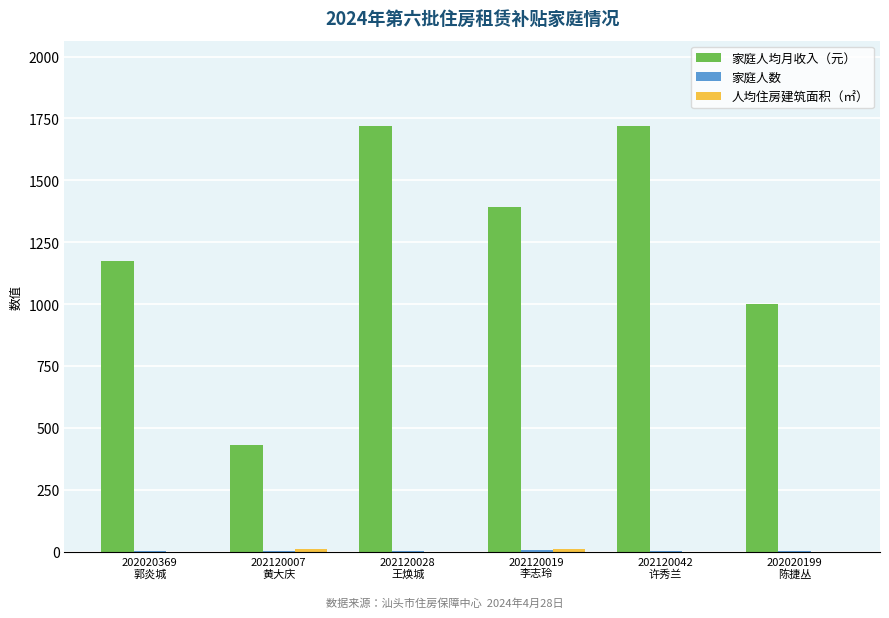

How many categories are shown in the chart?

6